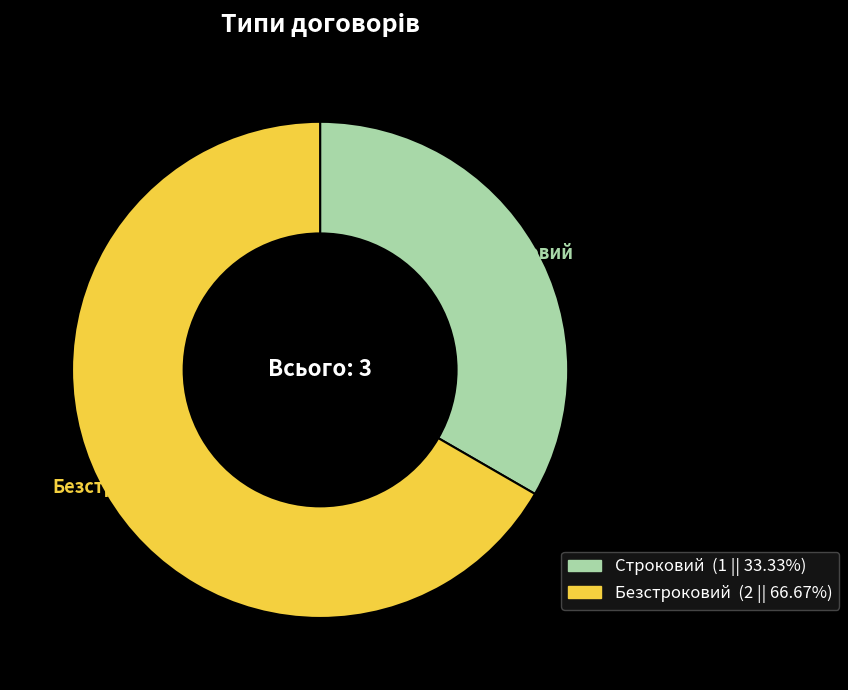

Between Безстроковий and Строковий, which is larger?

Безстроковий